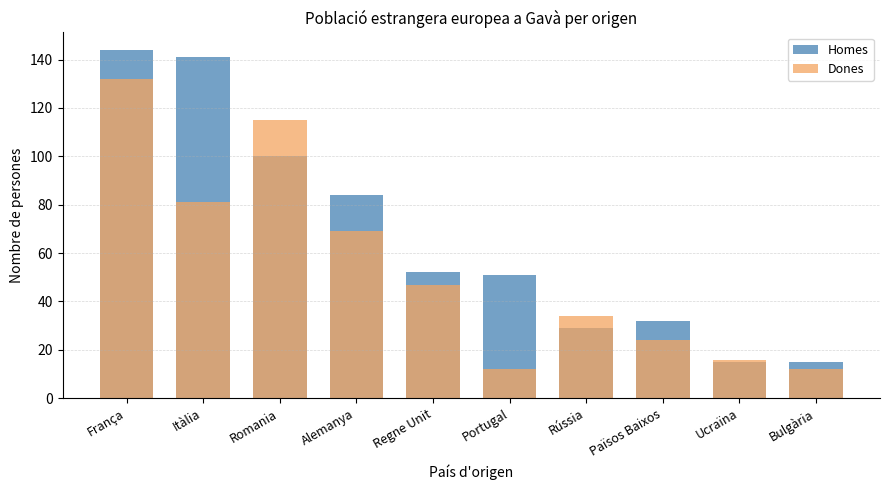

How many series are shown in this chart?

2